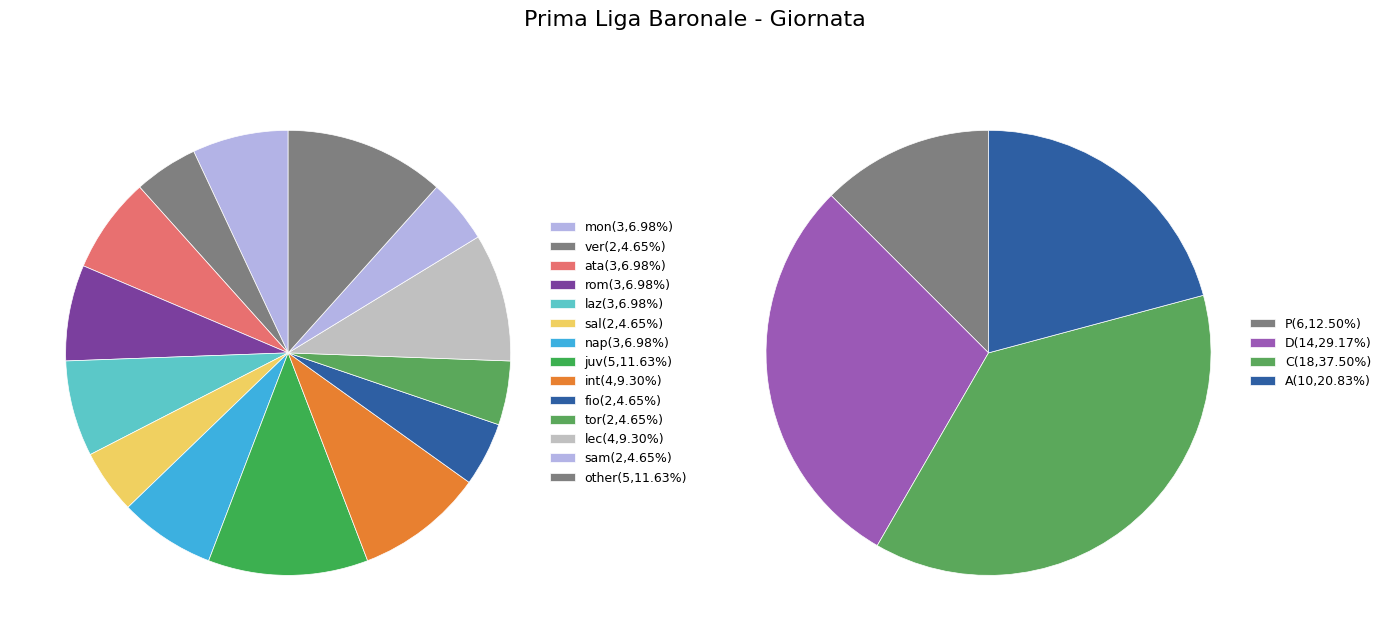

Is there a majority slice in this chart?

No